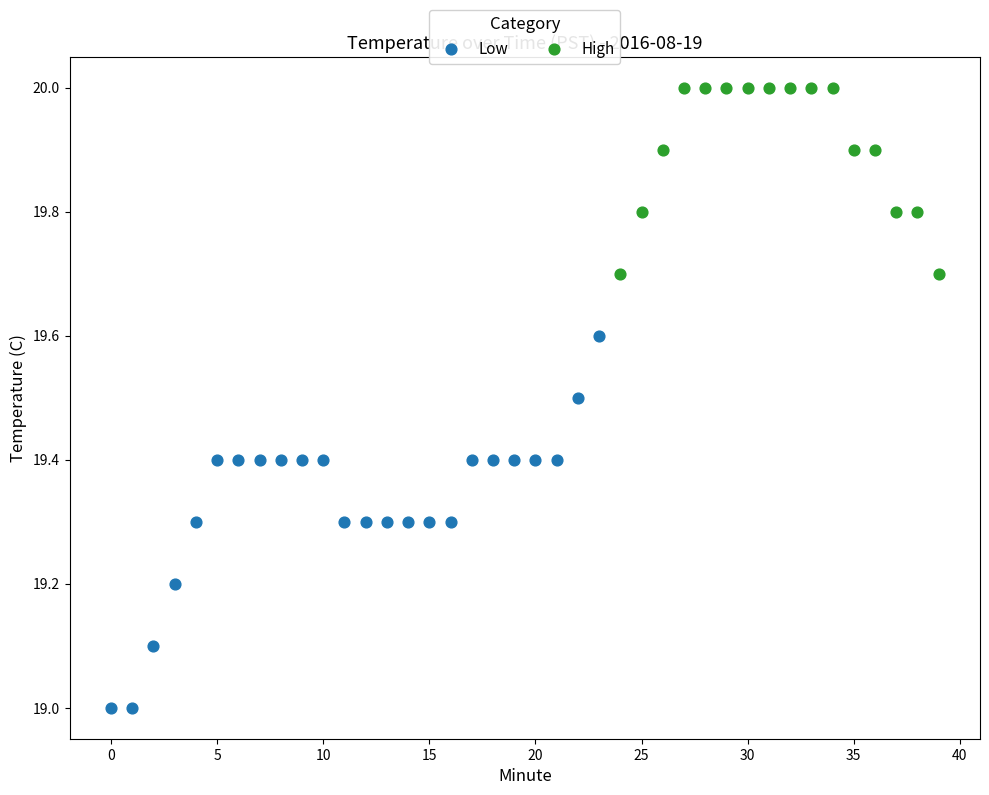

Which series contains the lowest Y value?

Low